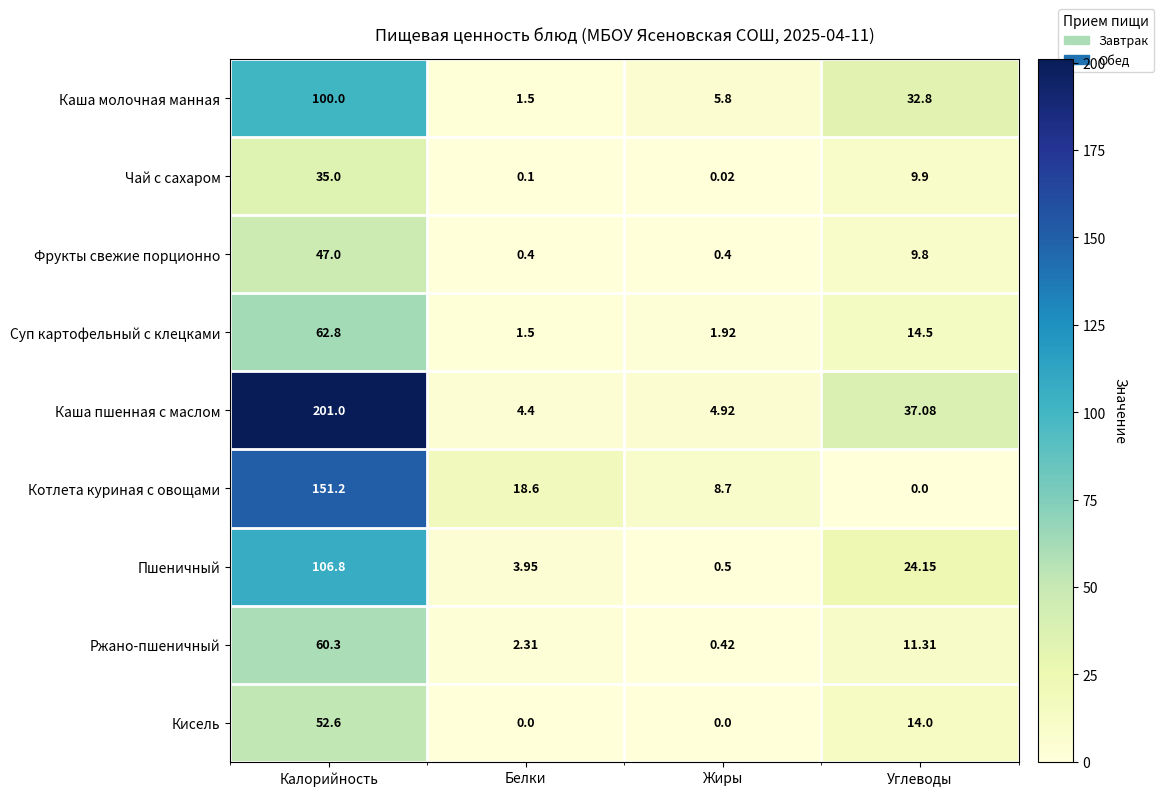

Between Калорийность and Жиры, which series saw the biggest shift?

Каша пшенная с маслом